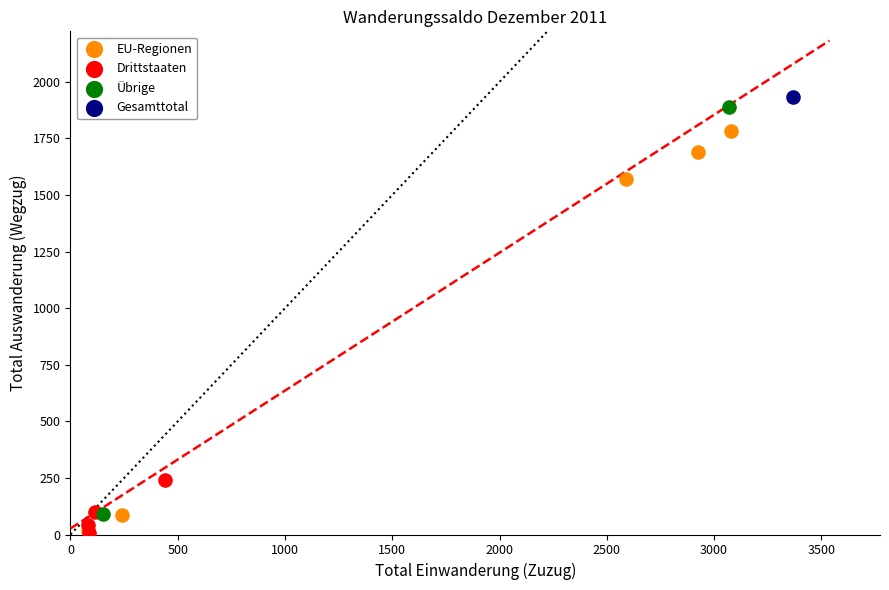

What are all the series names shown in the legend?

EU-Regionen, Drittstaaten, Übrige, Gesamttotal